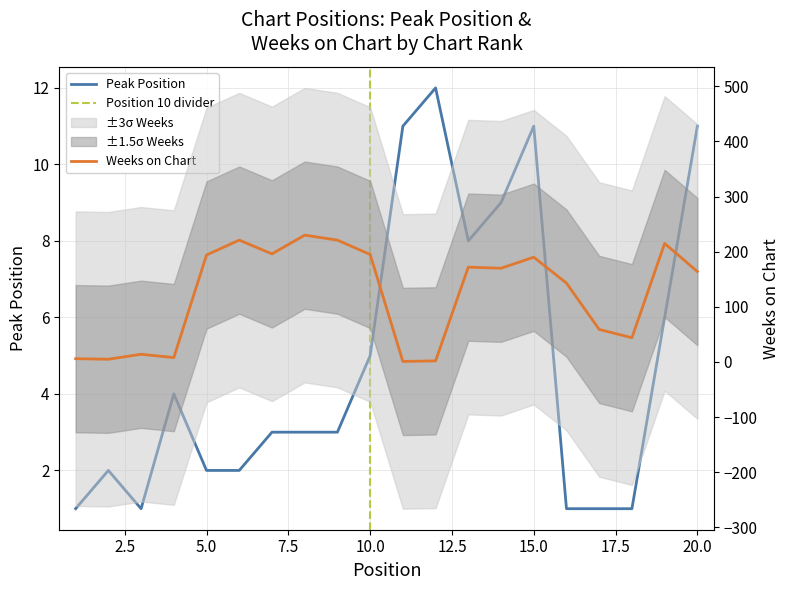

What is the difference between the maximum and minimum values in the Peak Position series?

11